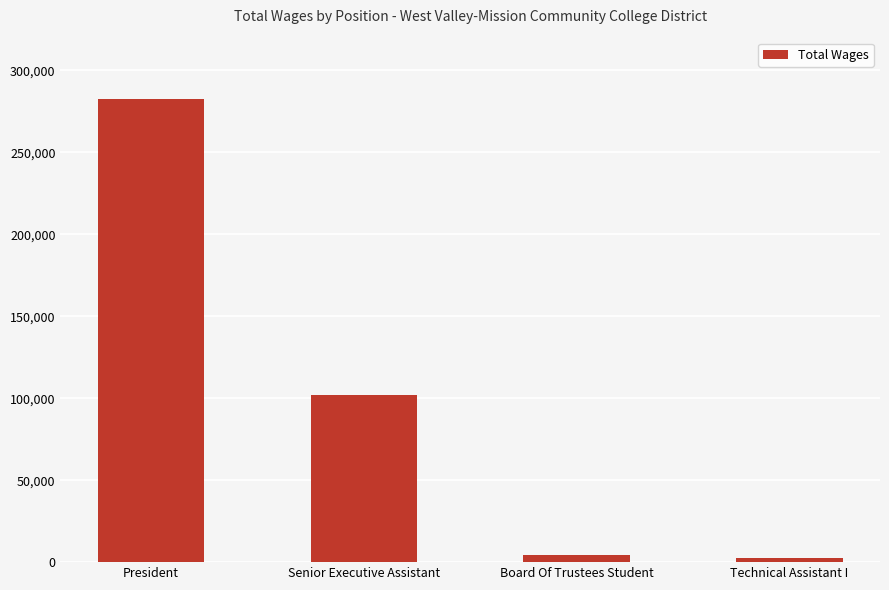

Reading left to right, what are all the values shown in this chart?

President=282397	Senior Executive Assistant=102012	Board Of Trustees Student=4102	Technical Assistant I=2298